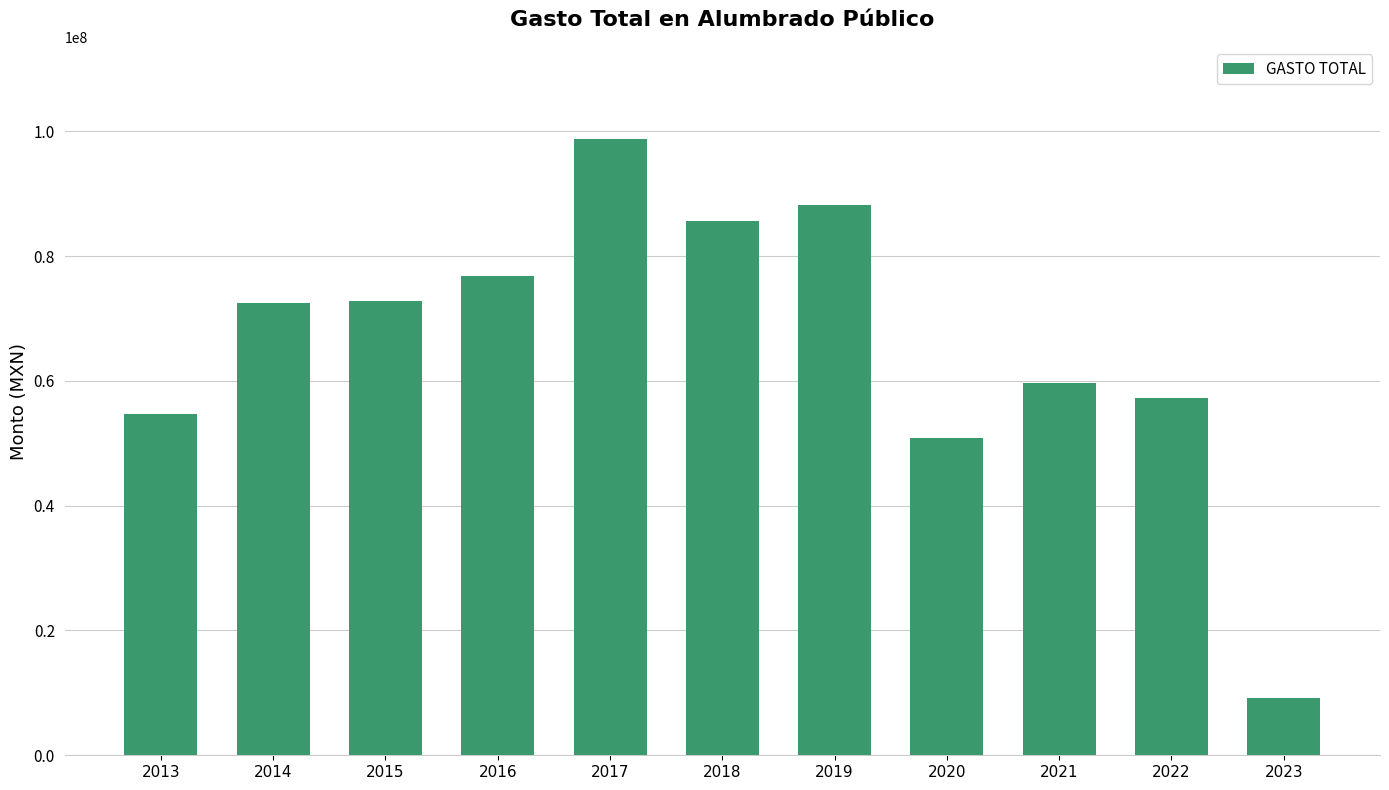

The value at 2013 is 54652736.3. True or false?

True